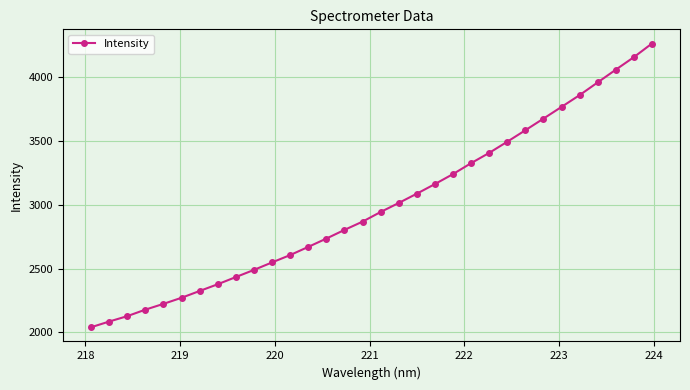

What is the minimum value shown in the chart?

2038.8